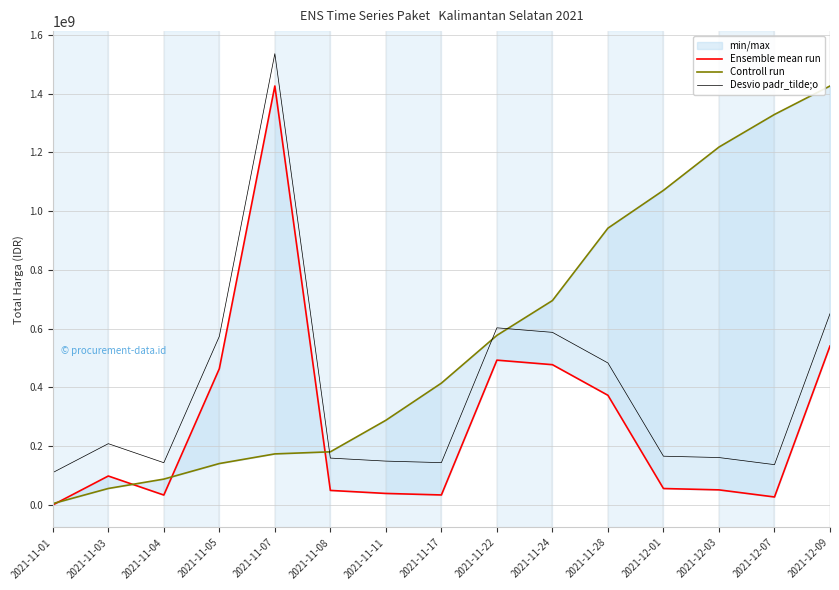

Does the chart display data point markers on the line(s)?

No